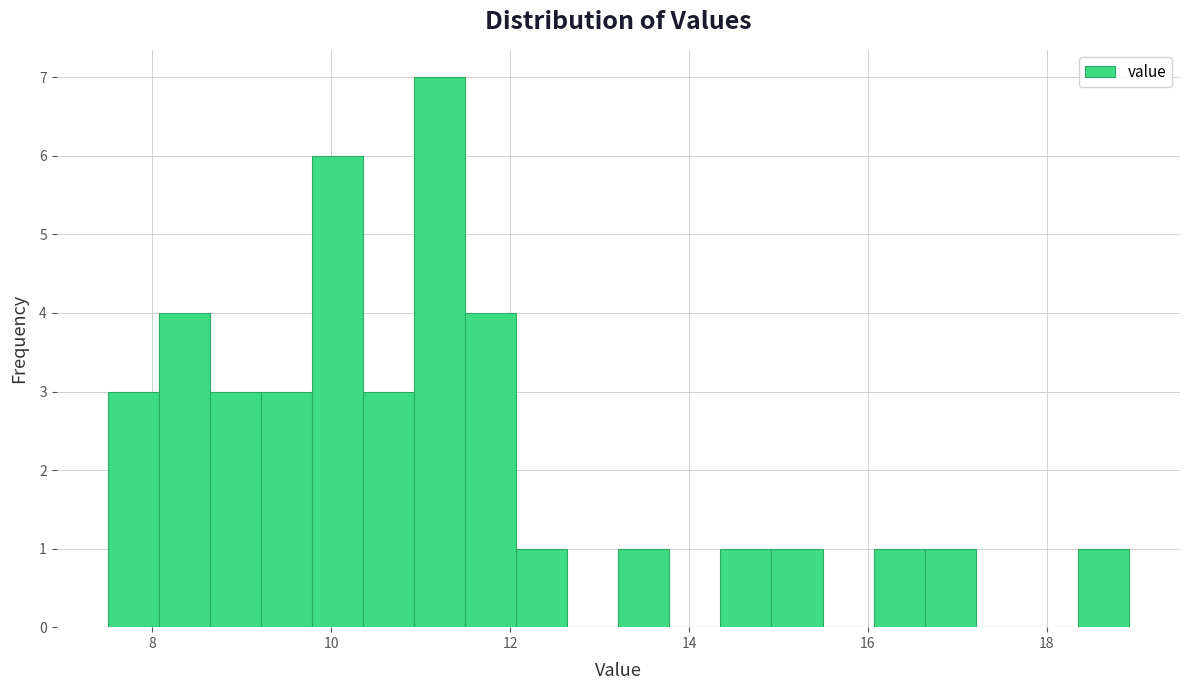

Around what value on the x-axis is the tallest bar? Give the approximate position of its centre, as read against the axis.

11.2